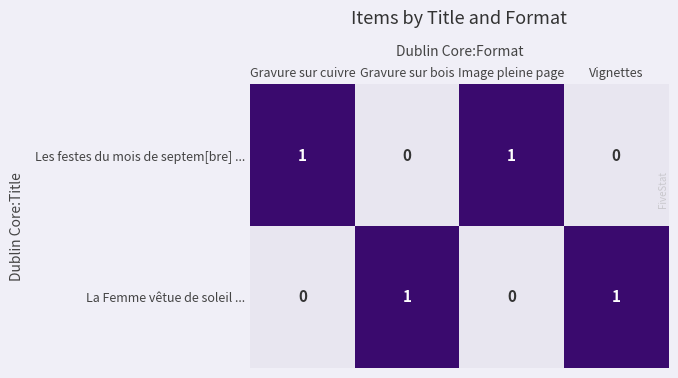

True or false: Les festes du mois de septem[bre] ... has a value of 2 at Gravure sur cuivre.

False